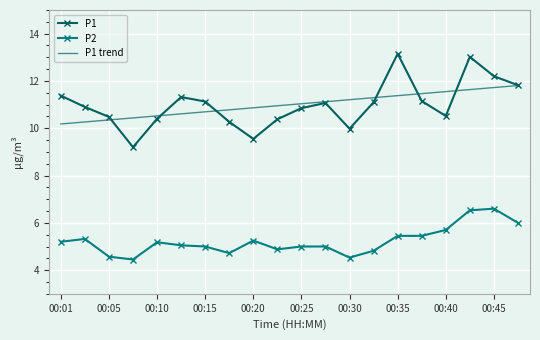

Count the number of categories in the chart.

20